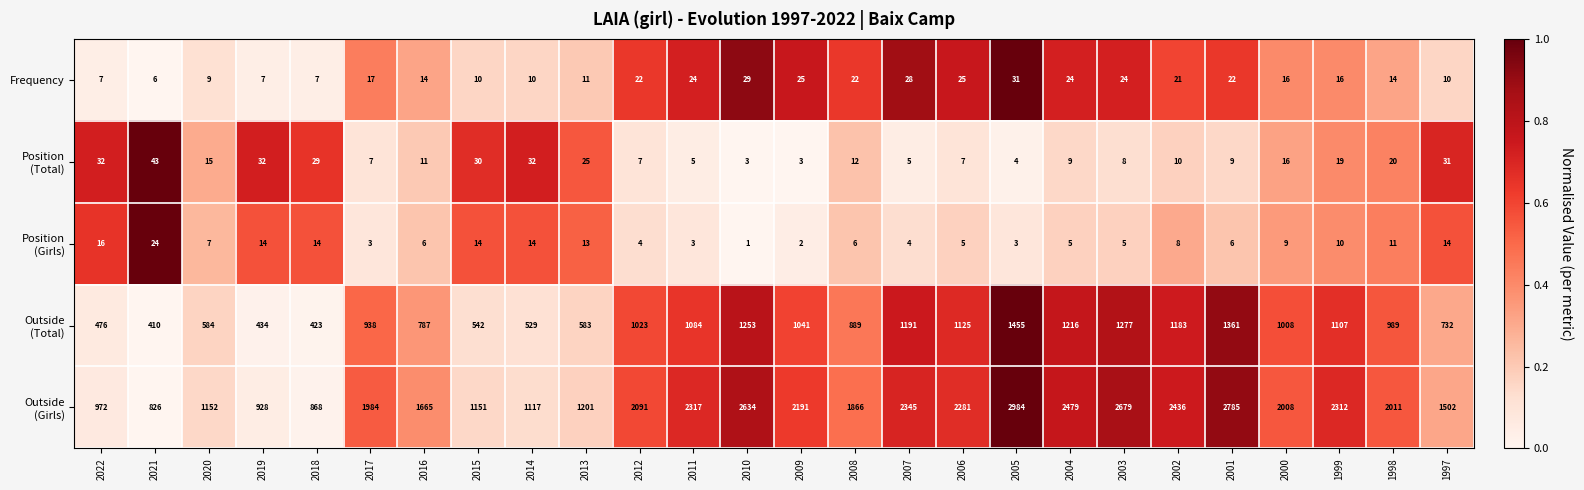

At which category is the sum across all series the highest?

2005